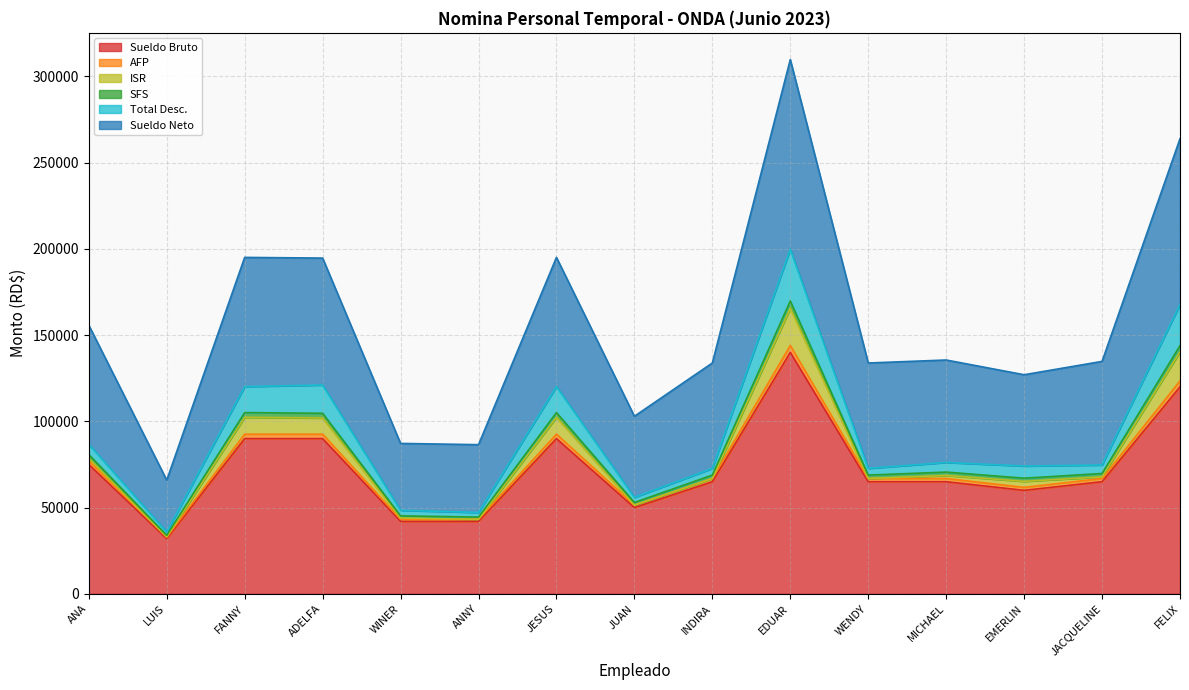

The Sueldo Bruto series shows 32216.3 at WENDY. True or false?

False